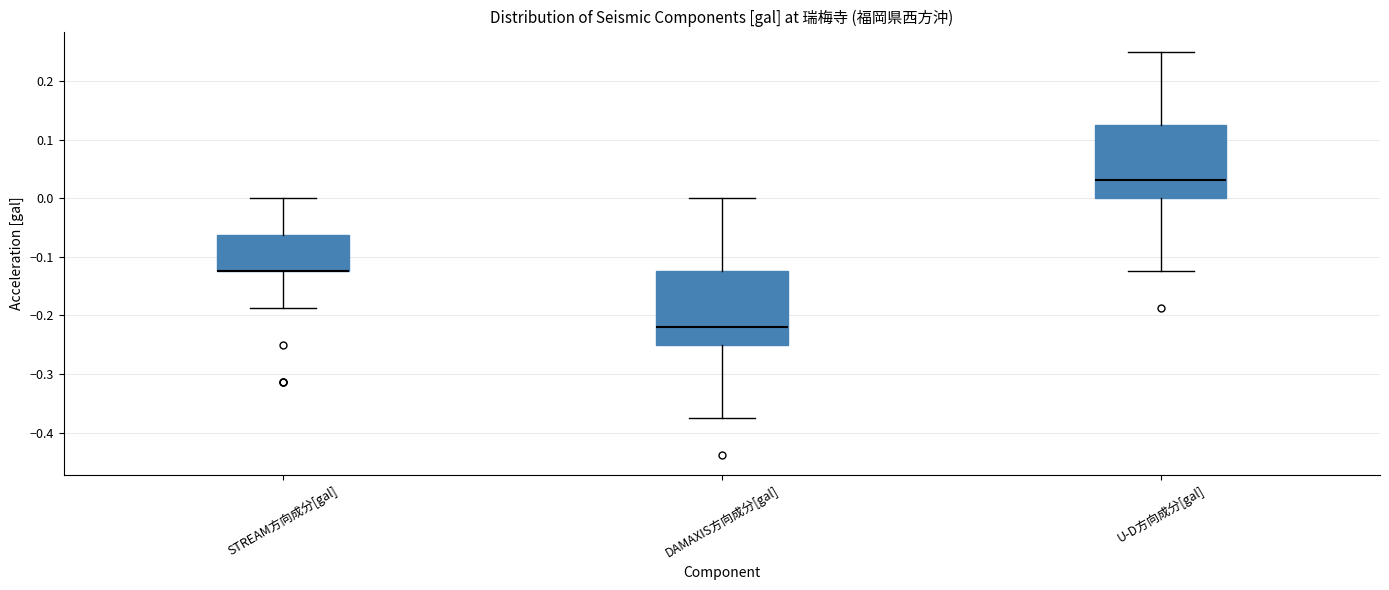

Where does the lower whisker of the box for DAMAXIS方向成分[gal] end on the y-axis? The values are not printed on the chart, so give them approximately, as read against the axis.

-0.37